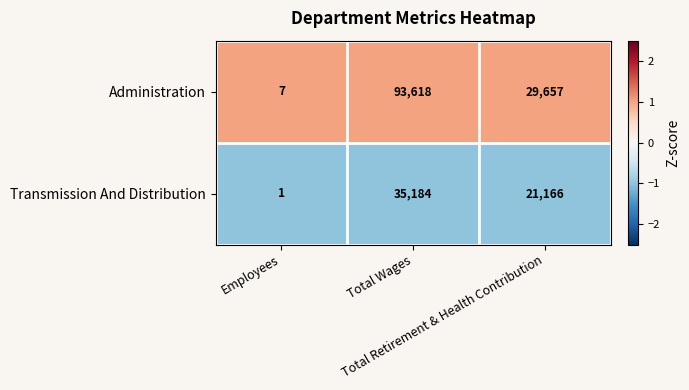

What is the difference between the maximum and second lowest values in the Administration series?

63961